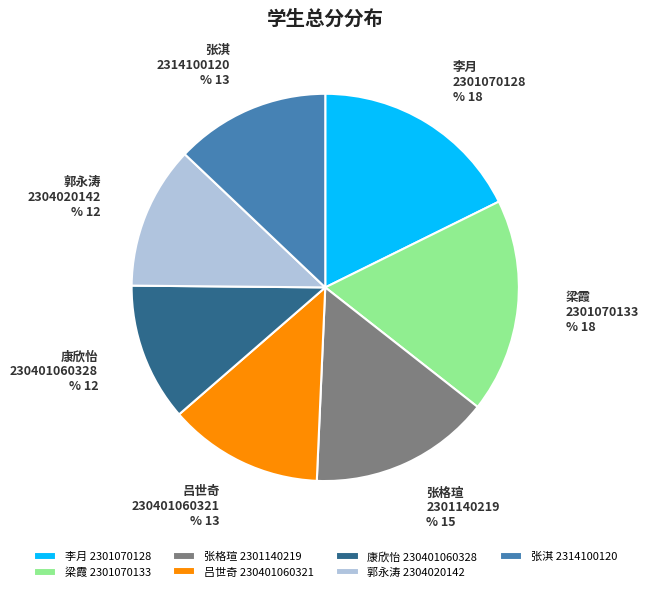

Does any single category account for the majority?

No